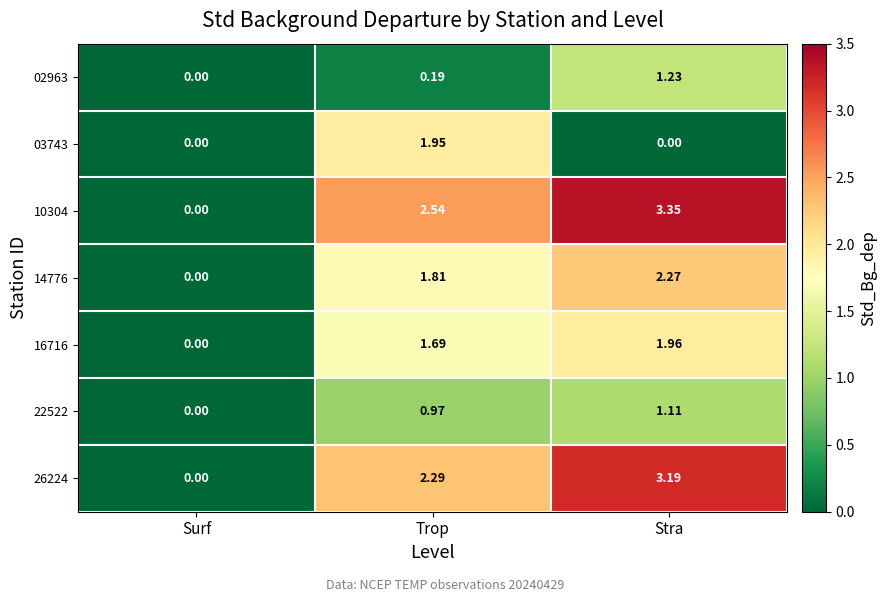

At which category is the sum across all series the highest?

Stra